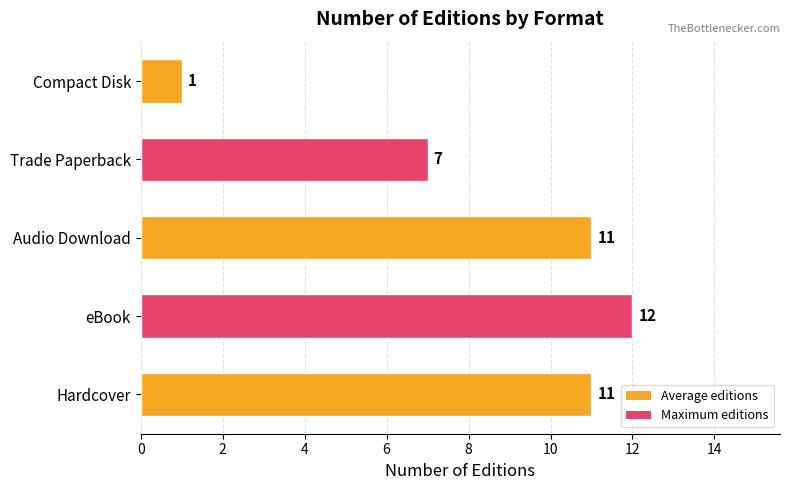

How many series are shown in this chart?

1